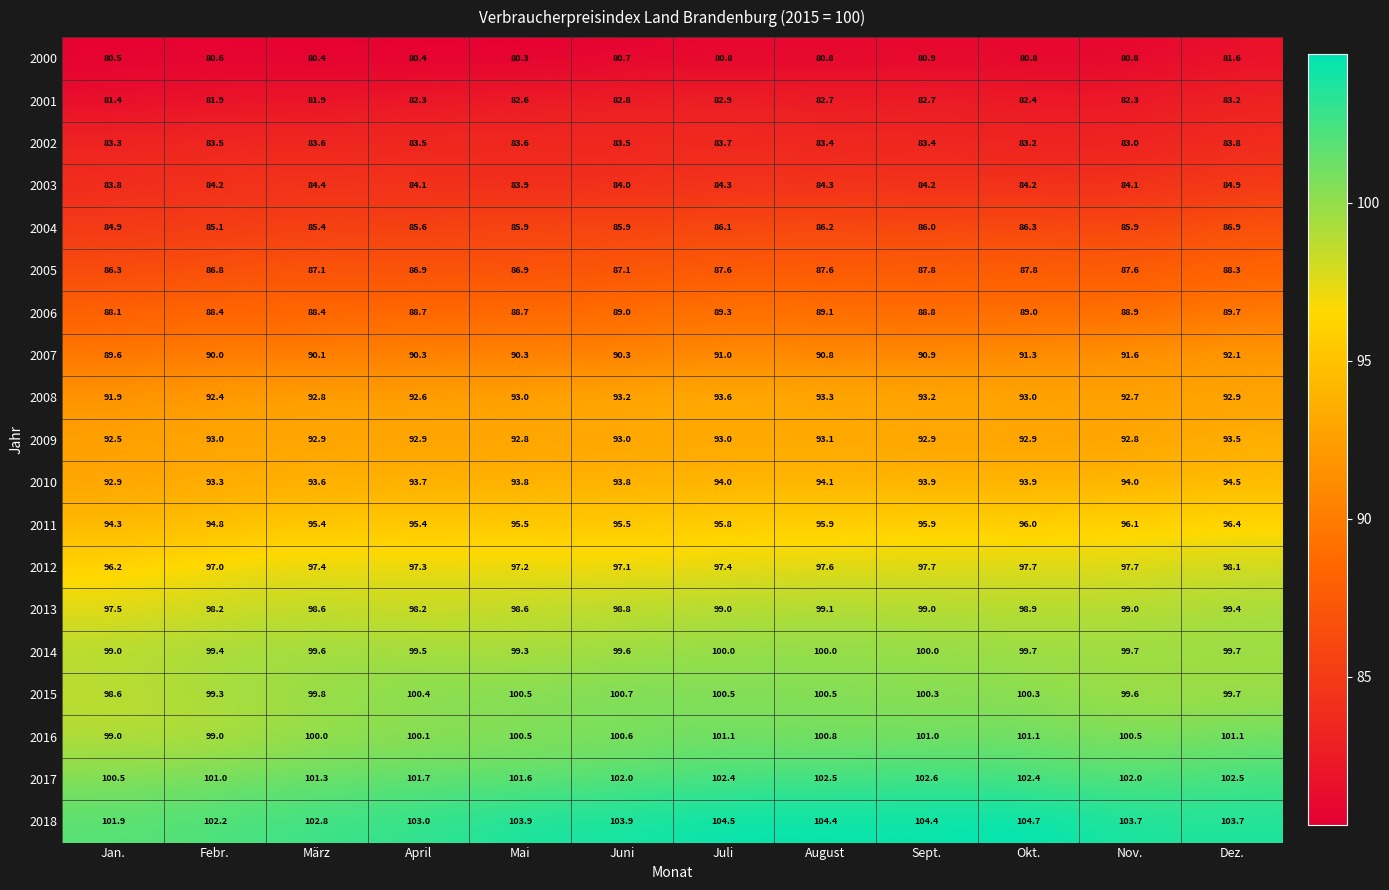

At which label does 2005 first exceed 87?

März